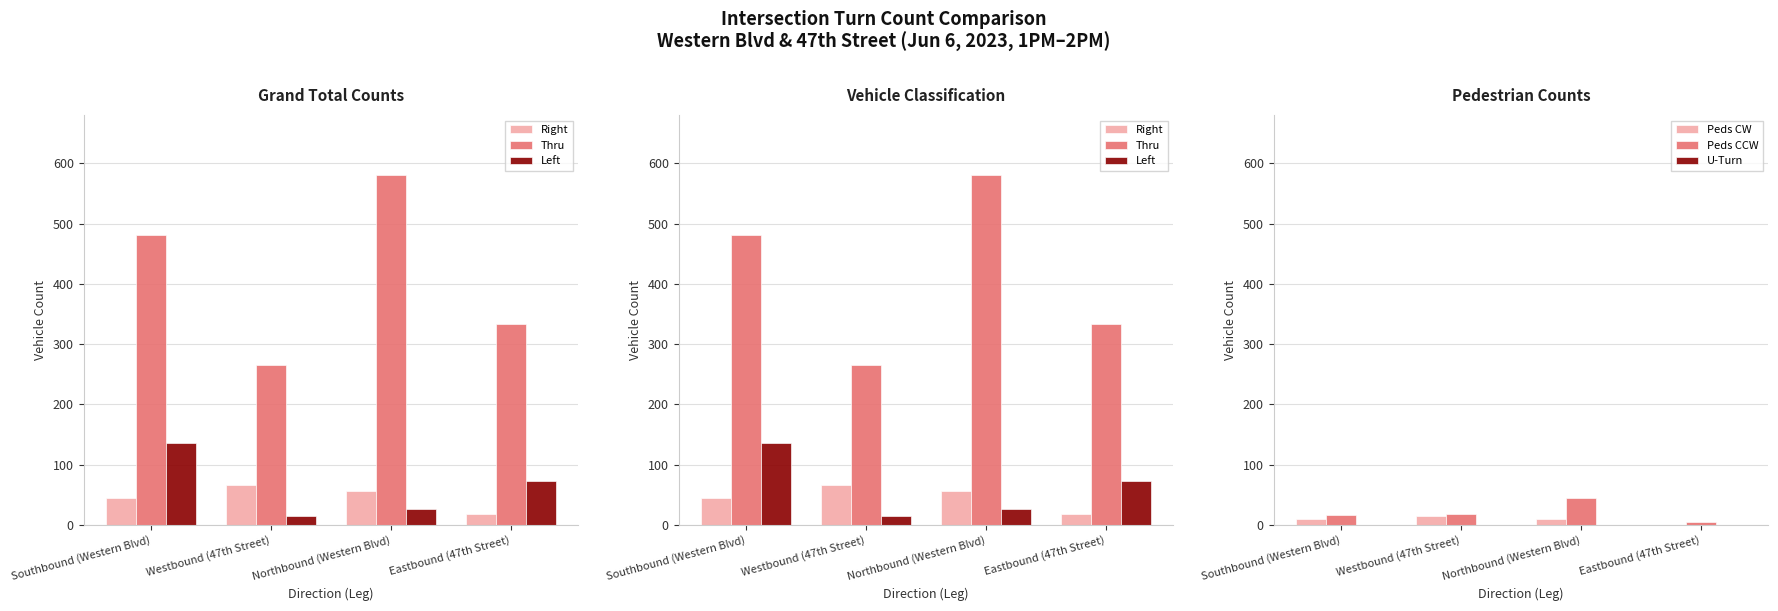

At Northbound (Western Blvd), list the series in order from largest to smallest.

Thru, Right, Peds CCW, Left, Peds CW, U-Turn